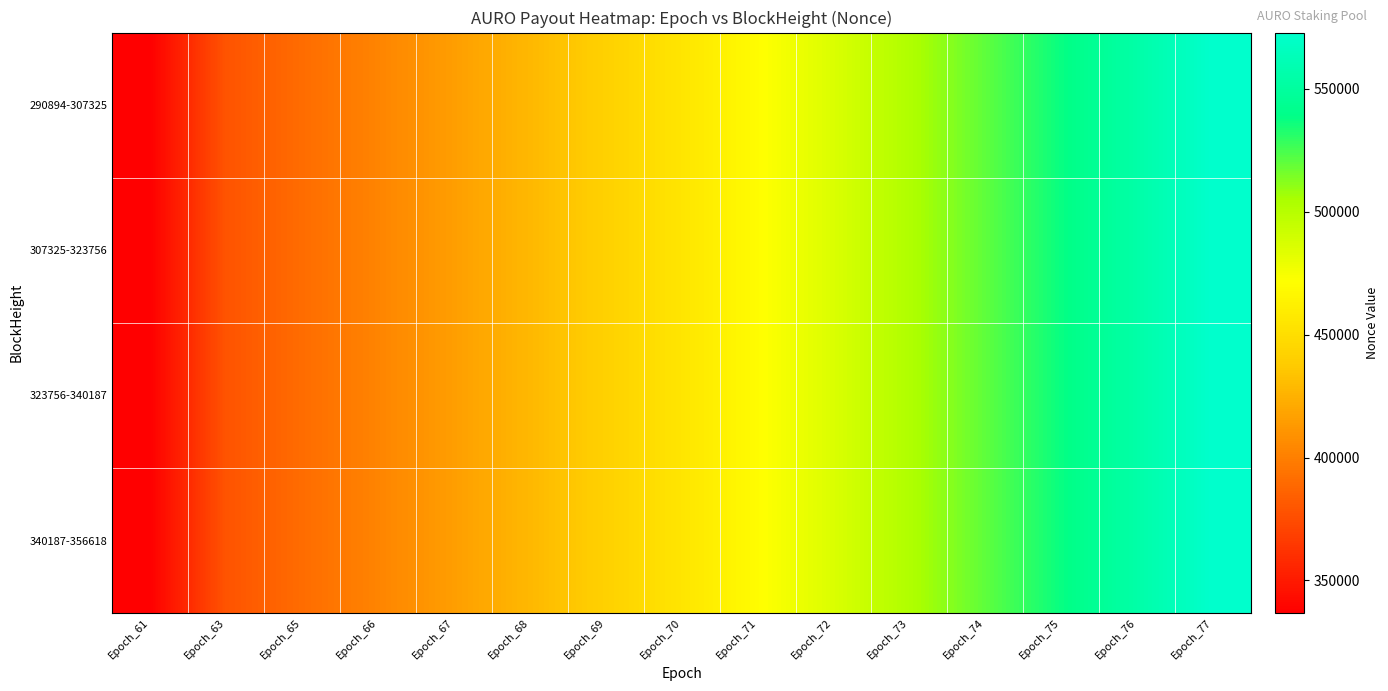

Reading right to left, what are all the values shown in this chart?

290894-307325: Epoch_77=572839	Epoch_76=554409	Epoch_75=537150	Epoch_74=520072	Epoch_73=502656	Epoch_72=485706	Epoch_71=470039	Epoch_70=454824	Epoch_69=441241	Epoch_68=428249	Epoch_67=415390	Epoch_66=402642	Epoch_65=390586	Epoch_63=378543	Epoch_61=336680
307325-323756: Epoch_77=572839	Epoch_76=554409	Epoch_75=537150	Epoch_74=520072	Epoch_73=502656	Epoch_72=485706	Epoch_71=470039	Epoch_70=454824	Epoch_69=441241	Epoch_68=428249	Epoch_67=415390	Epoch_66=402642	Epoch_65=390586	Epoch_63=378543	Epoch_61=336680
323756-340187: Epoch_77=572839	Epoch_76=554409	Epoch_75=537150	Epoch_74=520072	Epoch_73=502656	Epoch_72=485706	Epoch_71=470039	Epoch_70=454824	Epoch_69=441241	Epoch_68=428249	Epoch_67=415390	Epoch_66=402642	Epoch_65=390586	Epoch_63=378543	Epoch_61=336680
340187-356618: Epoch_77=572839	Epoch_76=554409	Epoch_75=537150	Epoch_74=520072	Epoch_73=502656	Epoch_72=485706	Epoch_71=470039	Epoch_70=454824	Epoch_69=441241	Epoch_68=428249	Epoch_67=415390	Epoch_66=402642	Epoch_65=390586	Epoch_63=378543	Epoch_61=336680